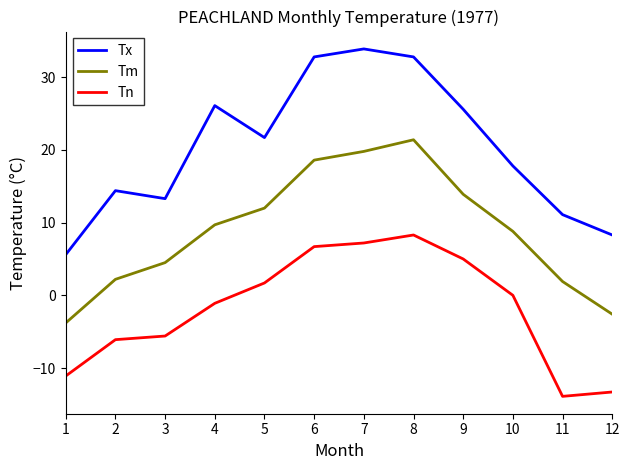

Reading left to right, list all the values displayed in this chart.

Tx: 1=5.6	2=14.4	3=13.3	4=26.1	5=21.7	6=32.8	7=33.9	8=32.8	9=25.6	10=17.8	11=11.1	12=8.3
Tm: 1=-3.8	2=2.2	3=4.5	4=9.7	5=12.0	6=18.6	7=19.8	8=21.4	9=13.9	10=8.8	11=1.9	12=-2.6
Tn: 1=-11.1	2=-6.1	3=-5.6	4=-1.1	5=1.7	6=6.7	7=7.2	8=8.3	9=5.0	10=0.0	11=-13.9	12=-13.3